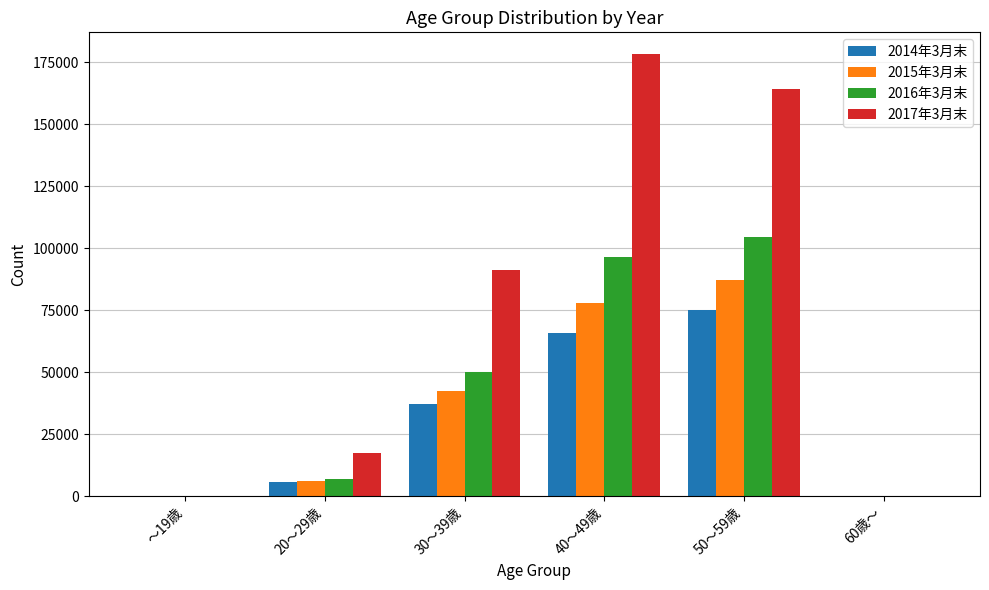

Are the bars horizontal?

No